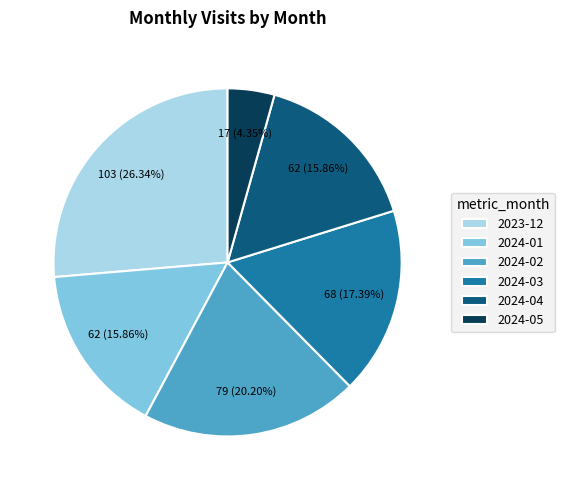

What percentage is the 2024-01 slice, to the nearest percent?

16%